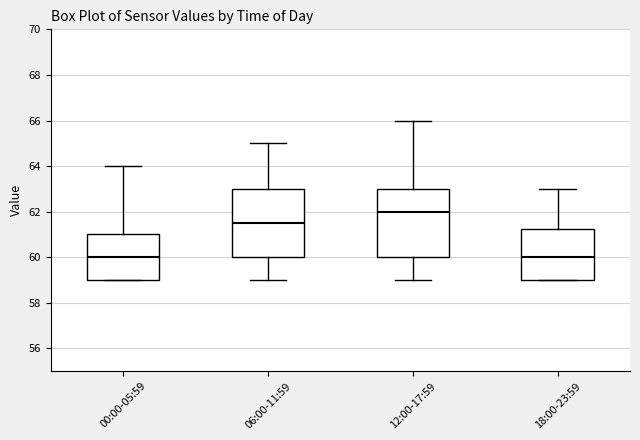

Which box has the highest median line?

12:00-17:59